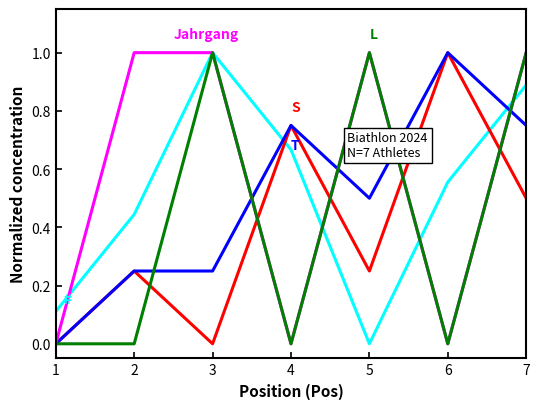

At which category is the sum across all series the highest?

7